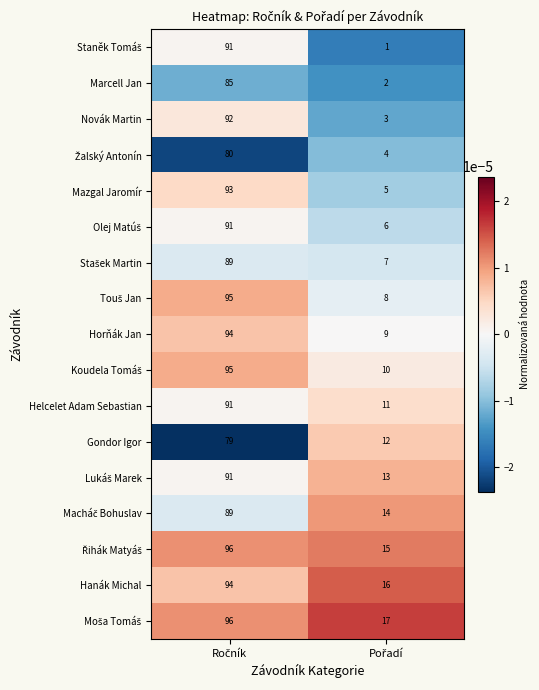

What is the average value of the Horňák Jan series?

52